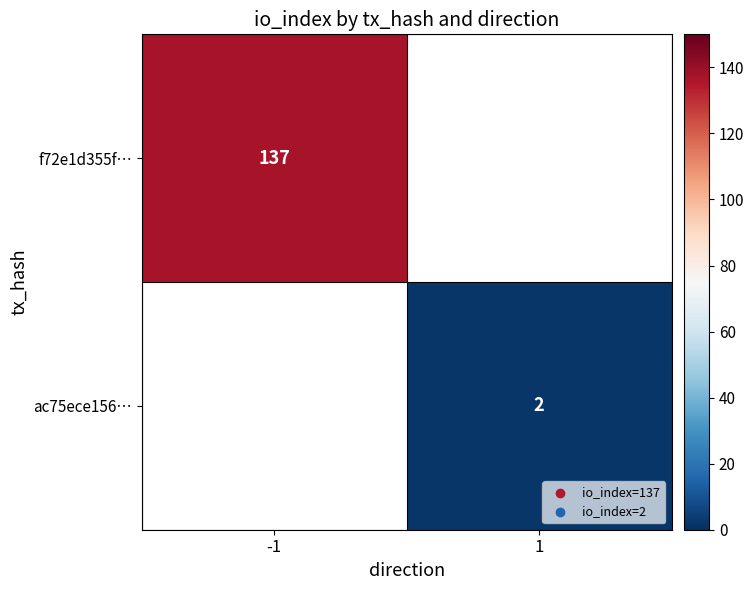

True or false: f72e1d355f… has a value of 37 at -1.

False